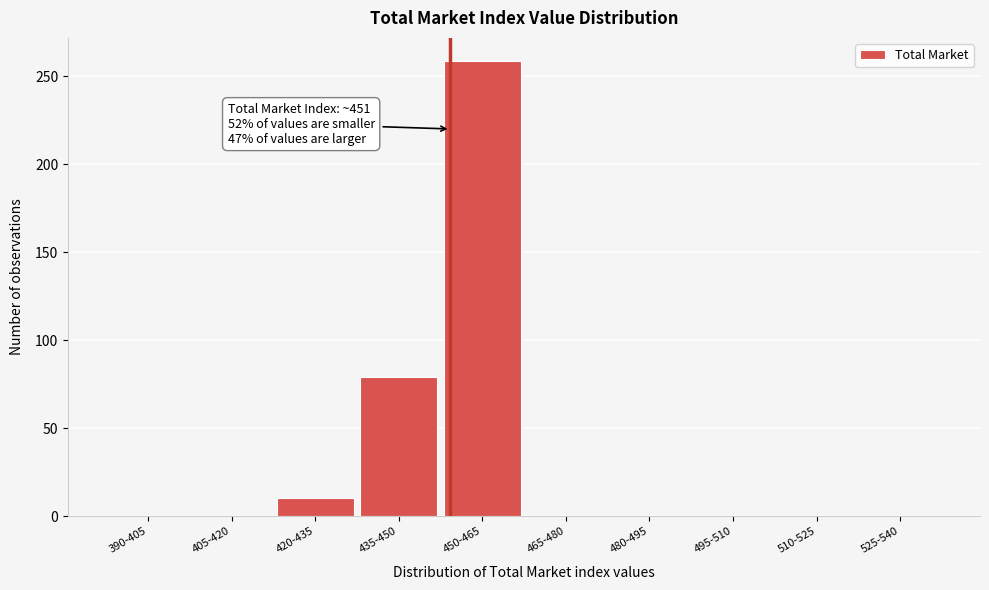

Reading left to right, list all the values displayed in this chart.

390-405=0	405-420=0	420-435=10	435-450=79	450-465=259	465-480=0	480-495=0	495-510=0	510-525=0	525-540=0